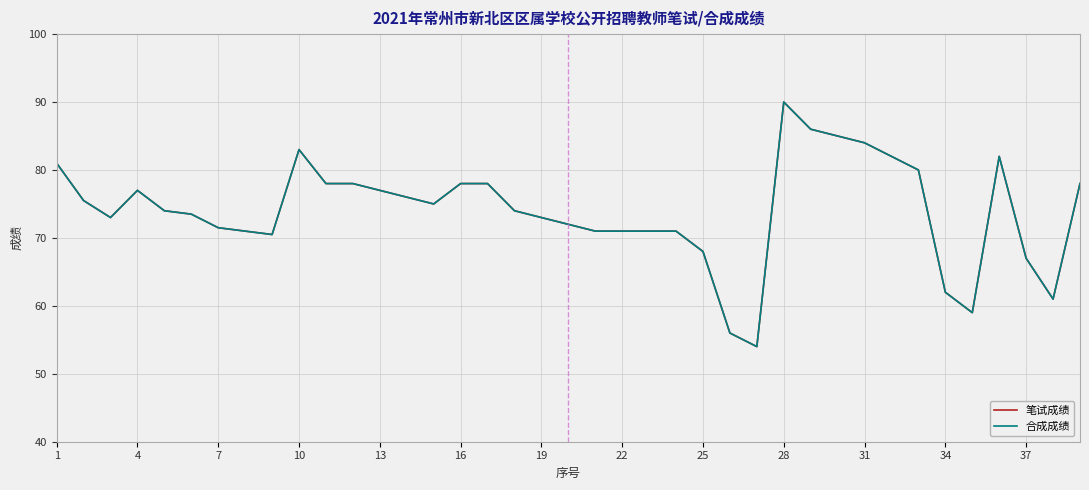

Which series has the largest total across all categories?

笔试成绩